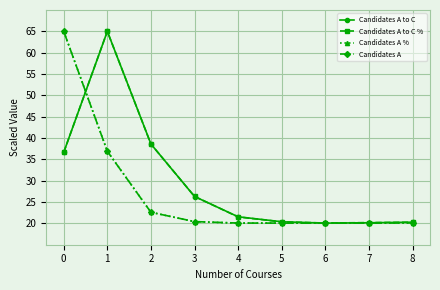

Is the value of Candidates A to C at 5 greater than the value of Candidates A to C % at 1?

No